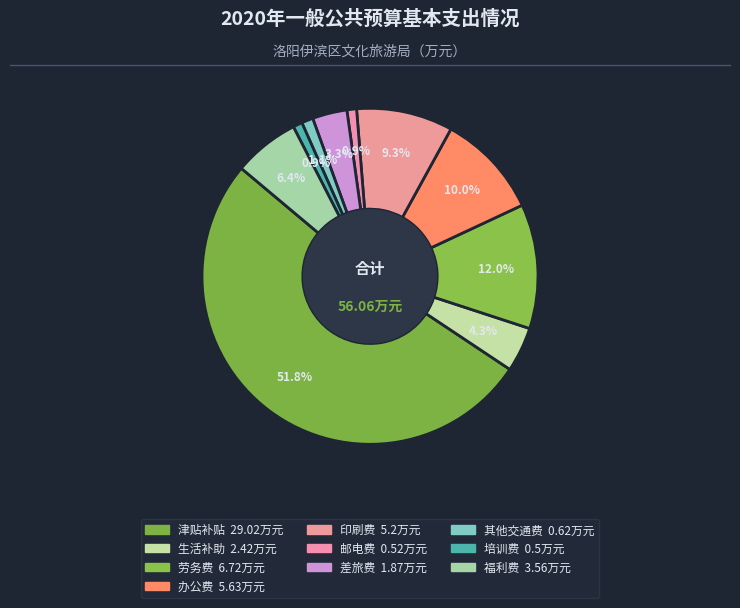

Which has a higher value, 劳务费 or 其他交通费?

劳务费